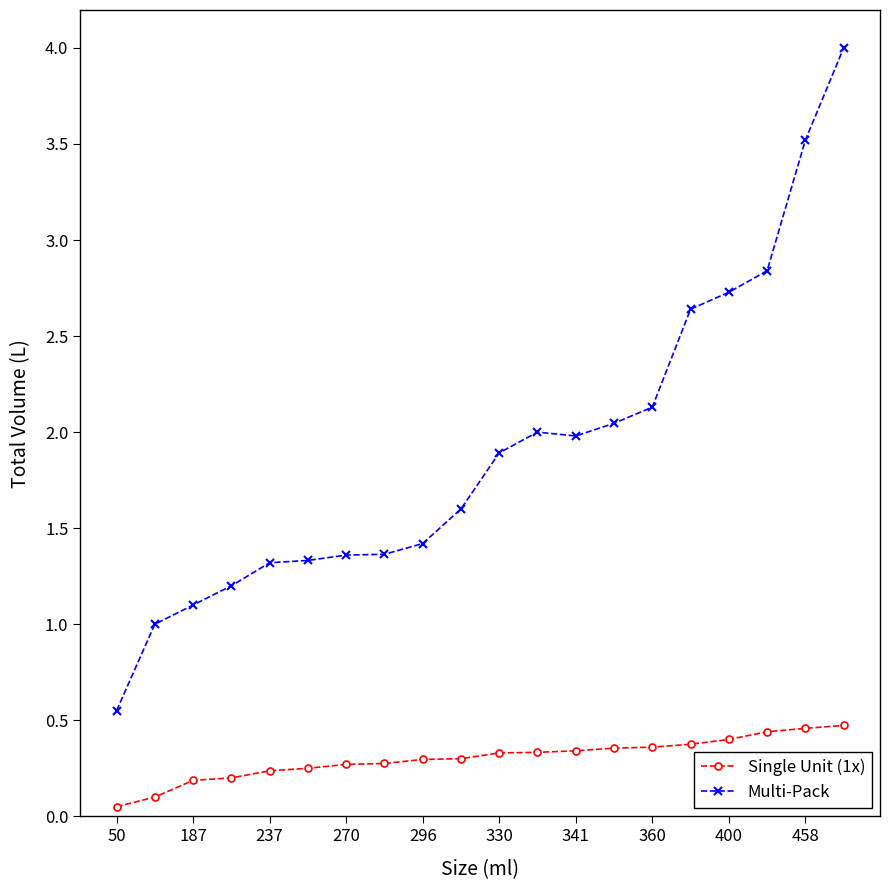

Rank the series by their maximum value, from highest to lowest.

Multi-Pack, Single Unit (1x)